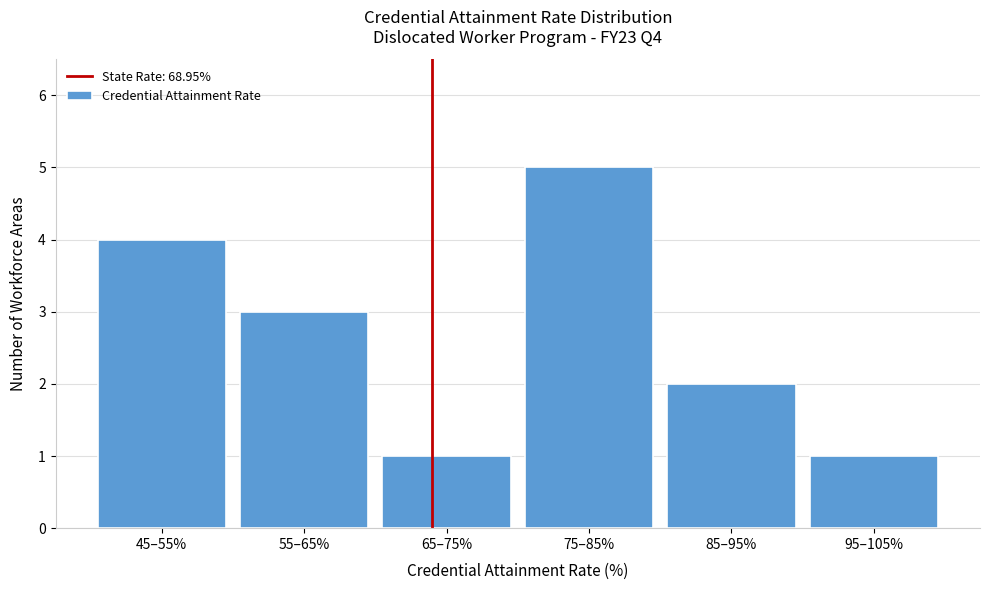

Reading right to left, what are all the values shown in this chart?

95–105%=1	85–95%=2	75–85%=5	65–75%=1	55–65%=3	45–55%=4